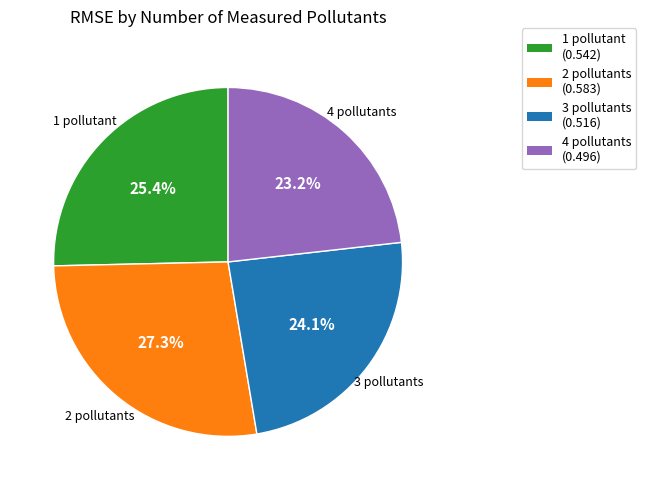

Which has a higher value, 3 or 1?

1